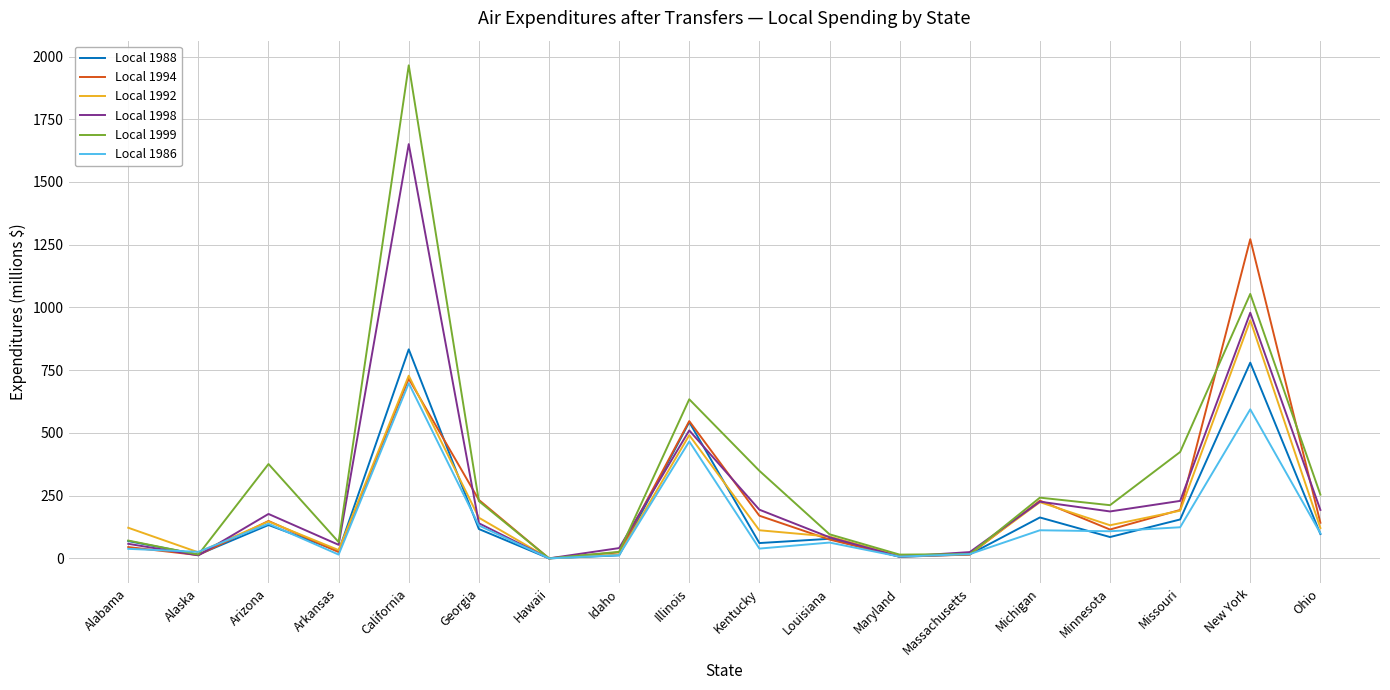

Read the Local 1992 value at Alabama.

122